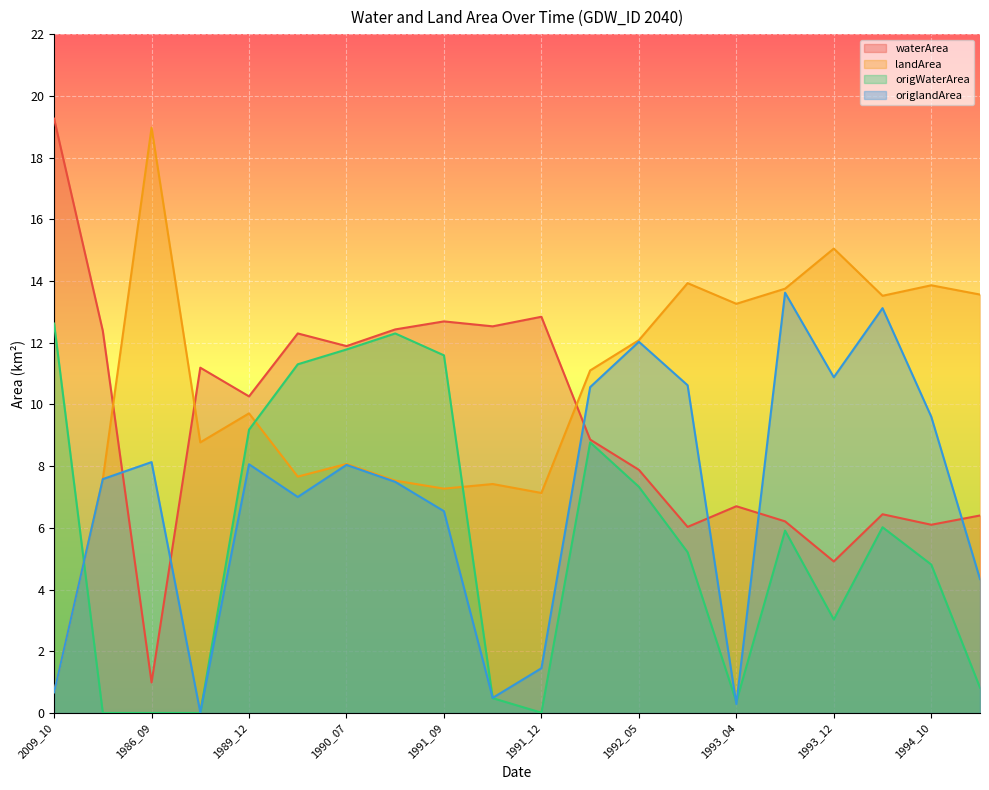

True or false: origWaterArea and waterArea intersect in this chart.

False